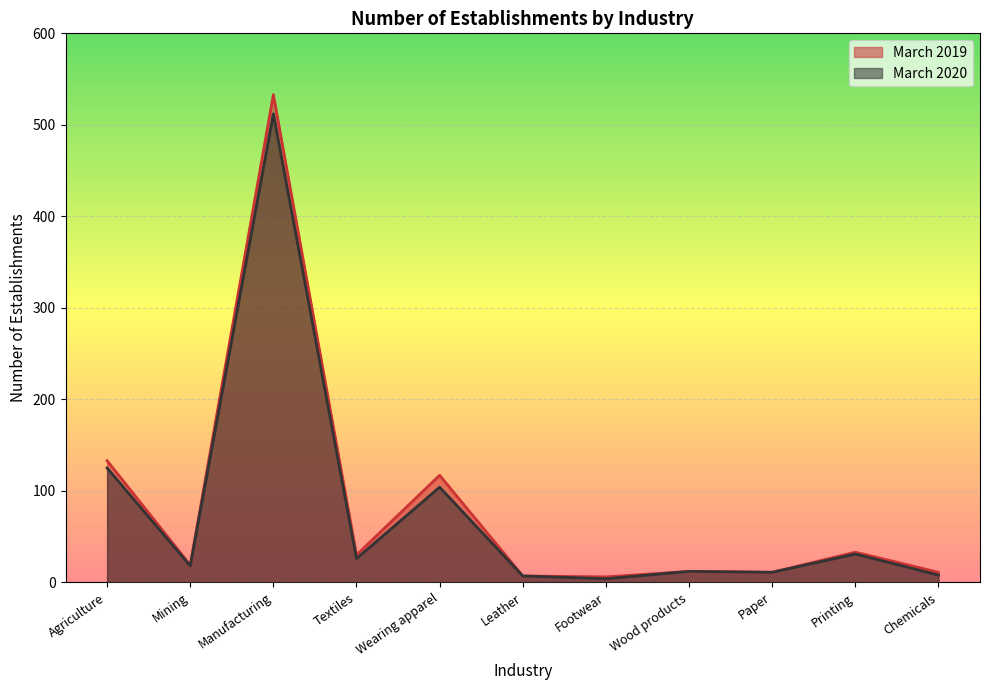

Where is the first local minimum for March 2020?

Mining